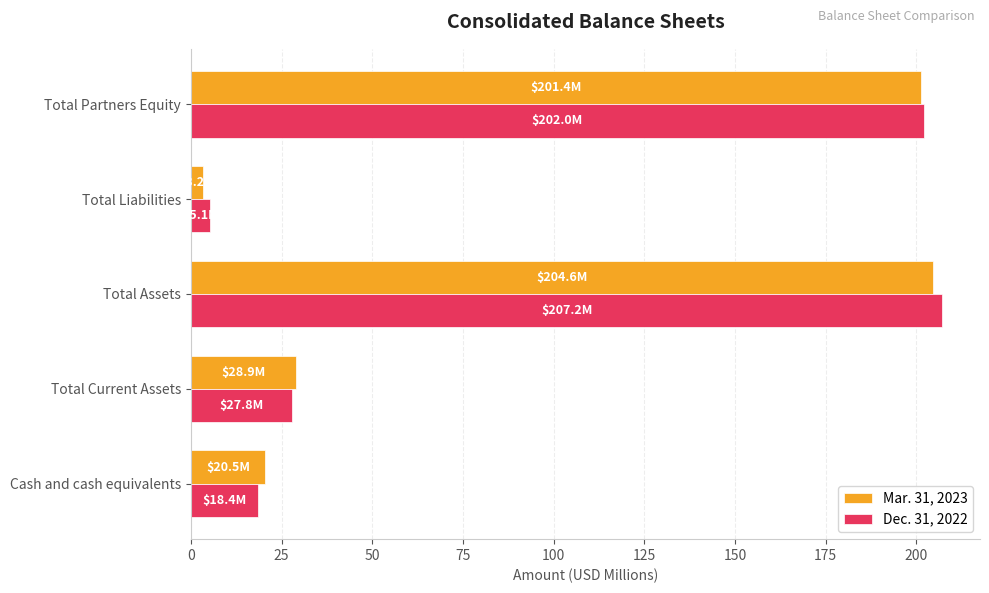

At which category is the sum across all series the highest?

Total Assets